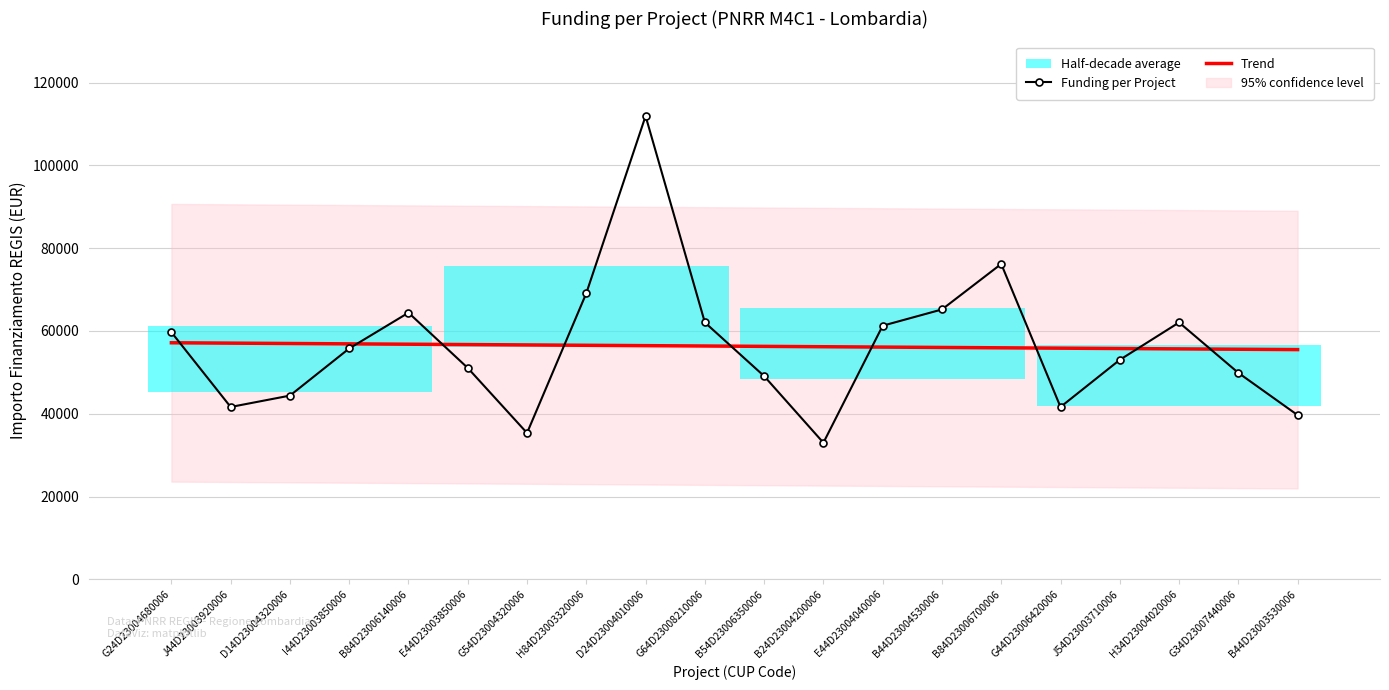

Read the Funding per Project value at D24D23004010006.

111949.1